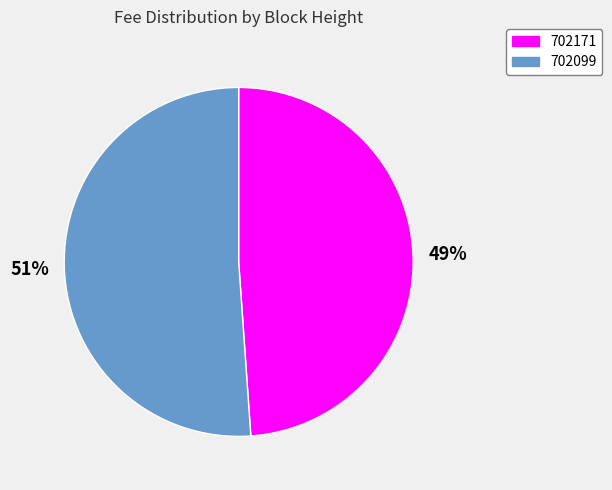

True or false: 702171 accounts for 49% of the total.

True